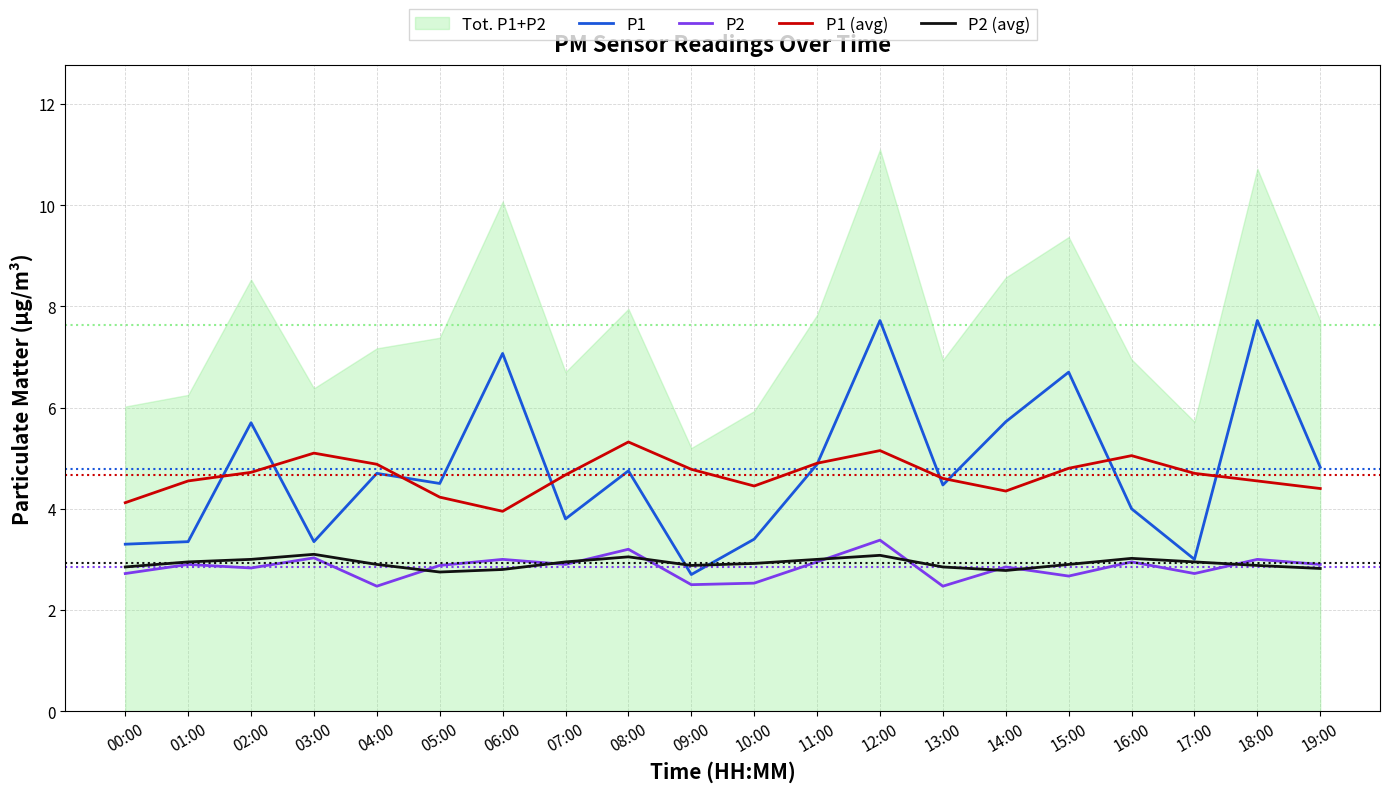

True or false: P2 (avg) has more than 2 interior local peaks.

True